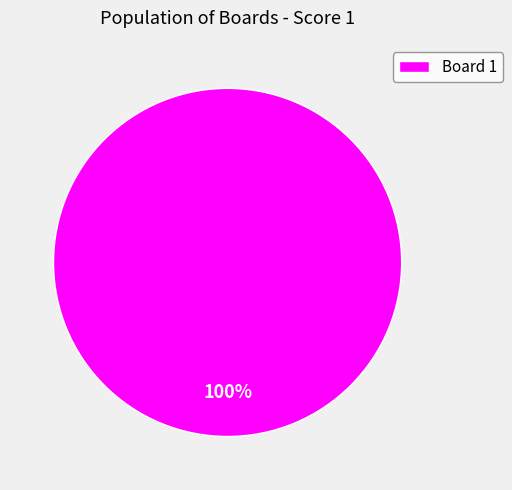

The Board 1 slice represents 100% of the pie. True or false?

True